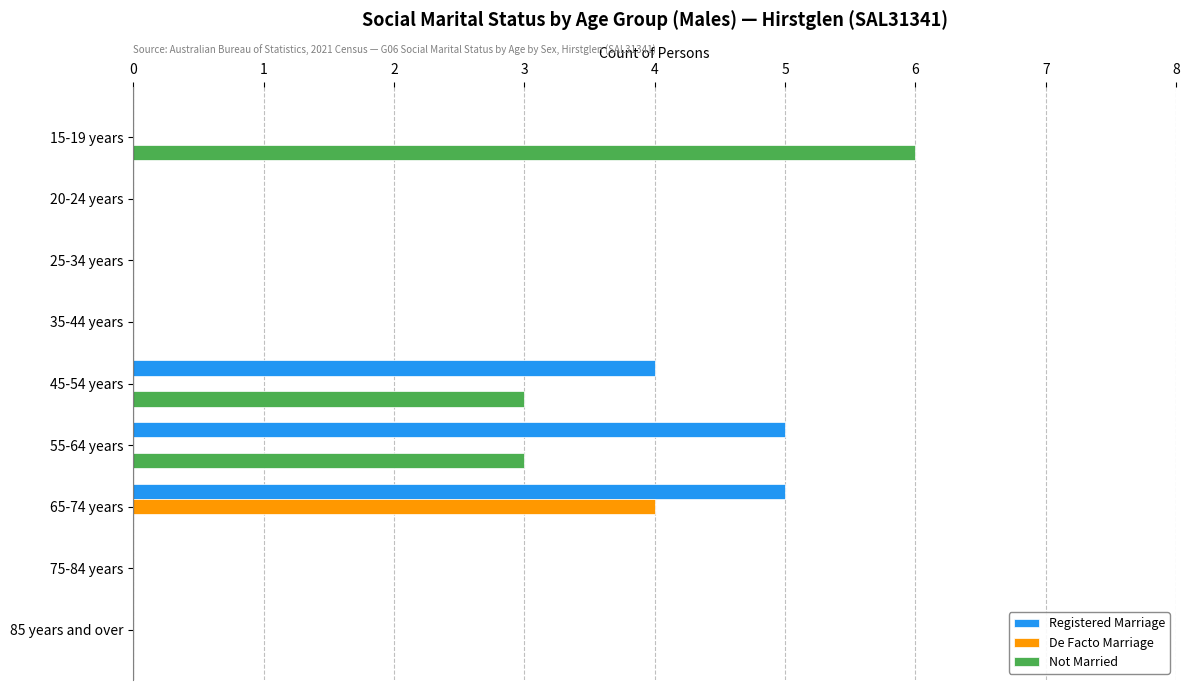

What is the sum of all Registered Marriage values?

14